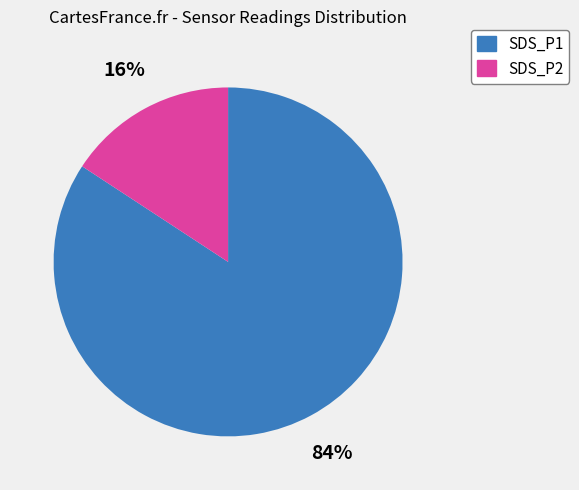

Do SDS_P2 and SDS_P1 together represent more than half of the pie?

Yes